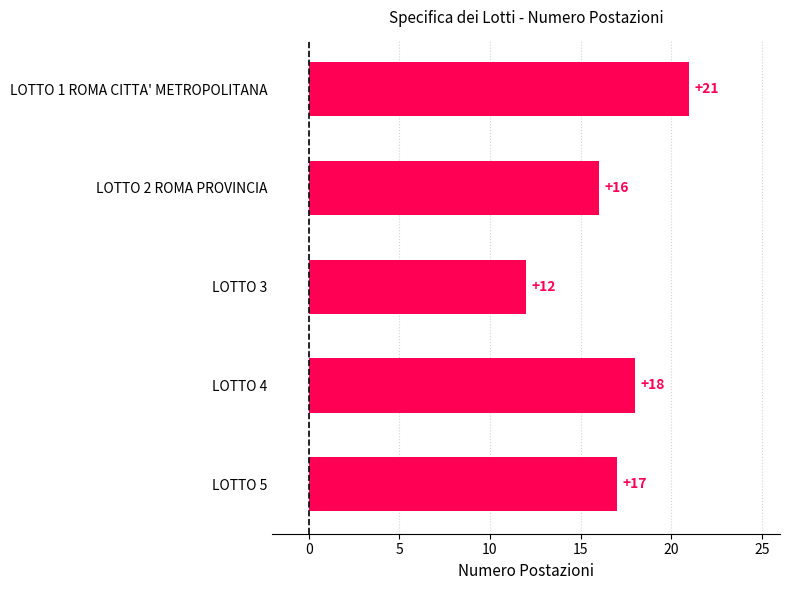

Is it true that the value at LOTTO 1 ROMA CITTA' METROPOLITANA is 37?

False